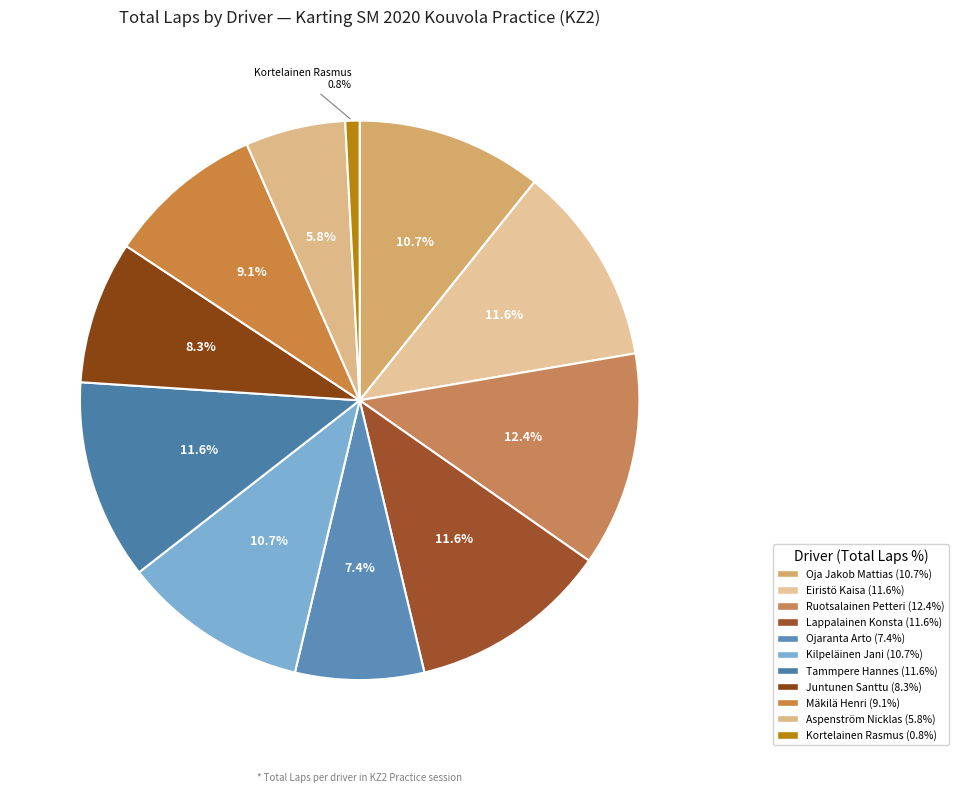

Does Ojaranta Arto account for over 50% of the chart?

No